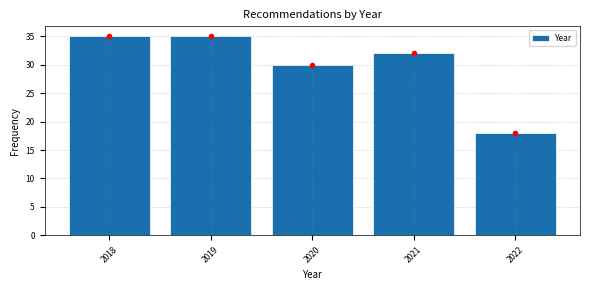

Reading right to left, transcribe all the data shown in this chart.

2022=18	2021=32	2020=30	2019=35	2018=35